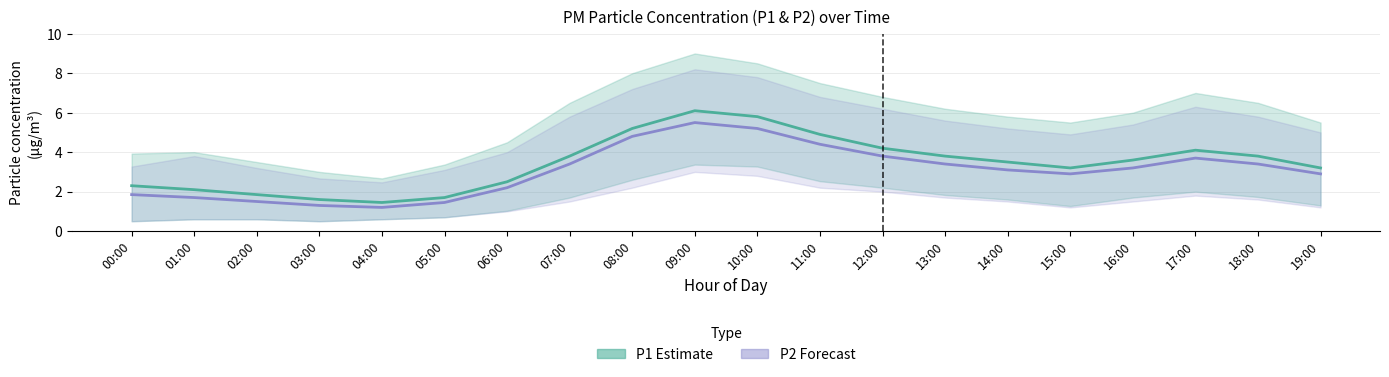

What is the label of the 17th point from the right?

03:00